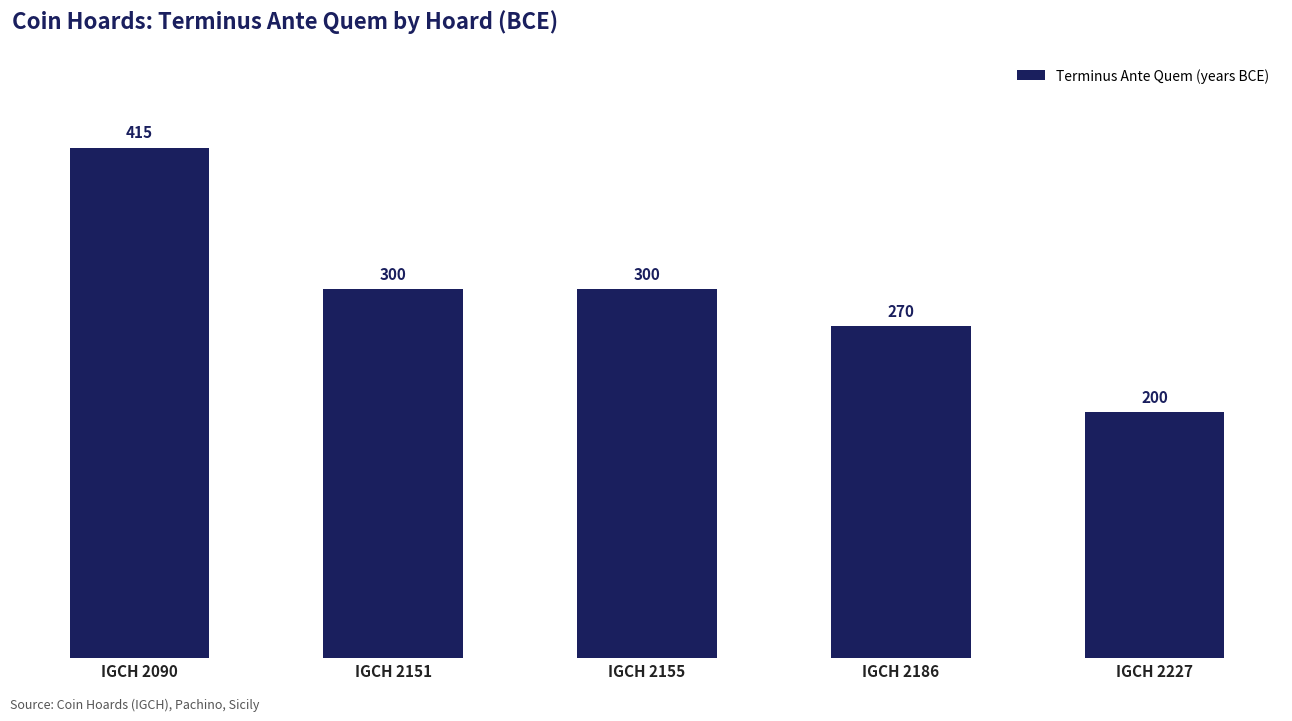

How many categories are shown in the chart?

5